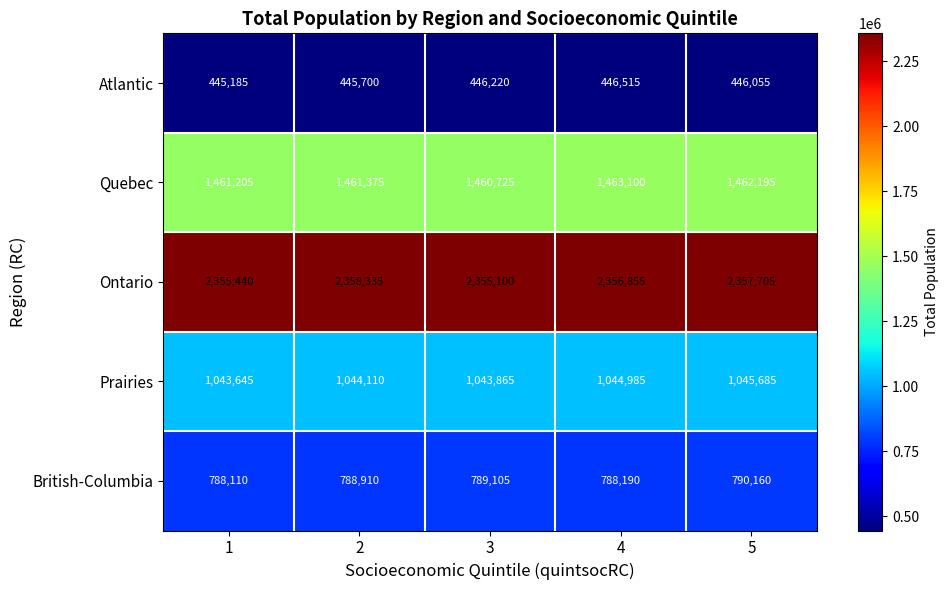

Reading left to right, transcribe all the data shown in this chart.

Atlantic: 1=445185	2=445700	3=446220	4=446515	5=446055
Quebec: 1=1461205	2=1461375	3=1460725	4=1463100	5=1462195
Ontario: 1=2355440	2=2358335	3=2355100	4=2356855	5=2357705
Prairies: 1=1043645	2=1044110	3=1043865	4=1044985	5=1045685
British-Columbia: 1=788110	2=788910	3=789105	4=788190	5=790160